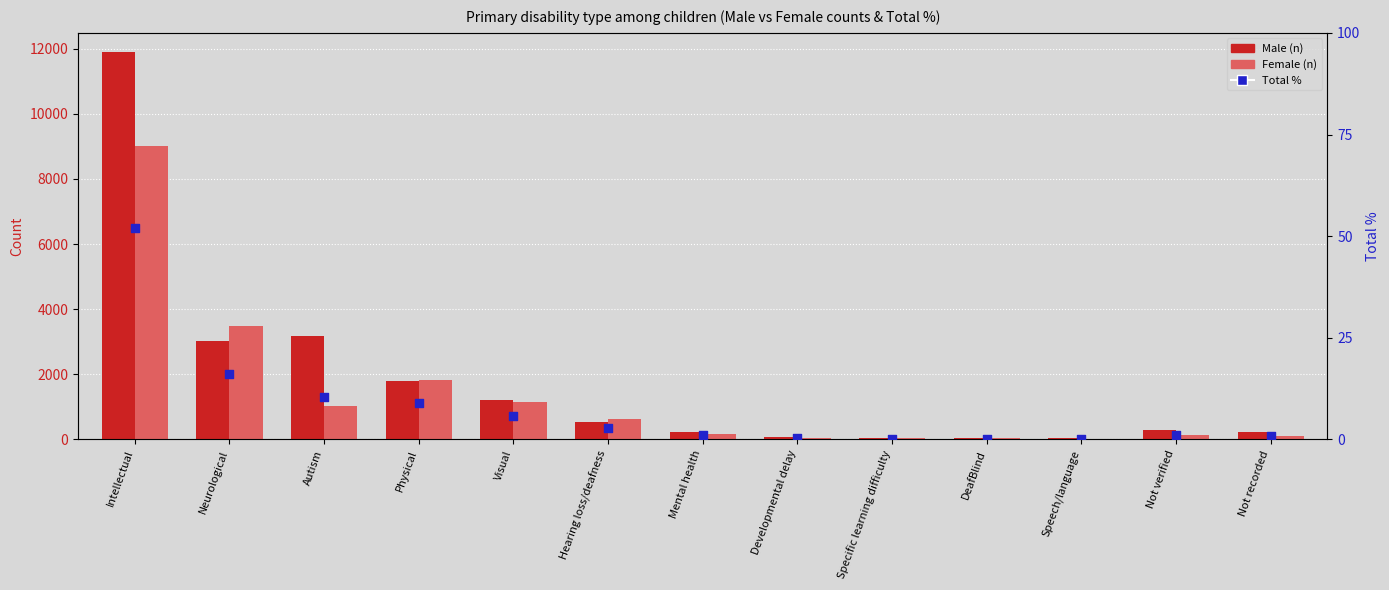

At which category is the sum across all series the highest?

Intellectual